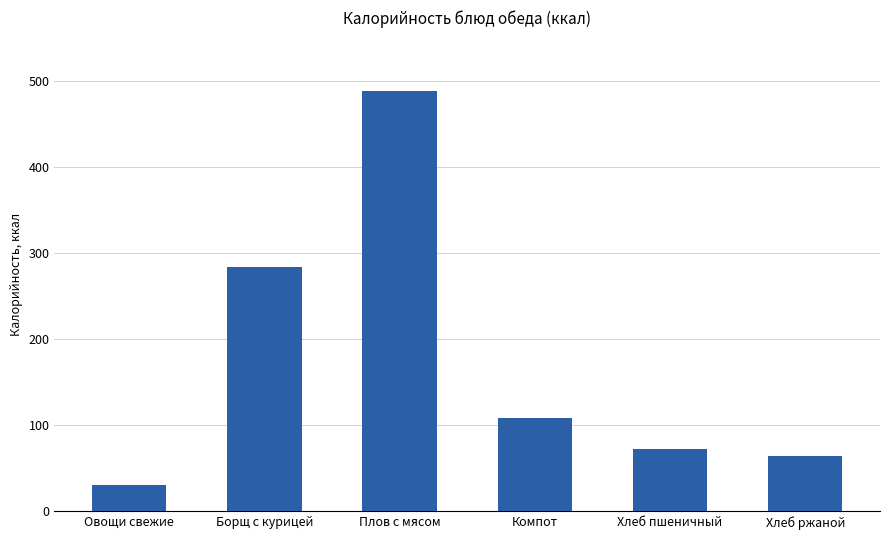

How many data points does each series have?

6